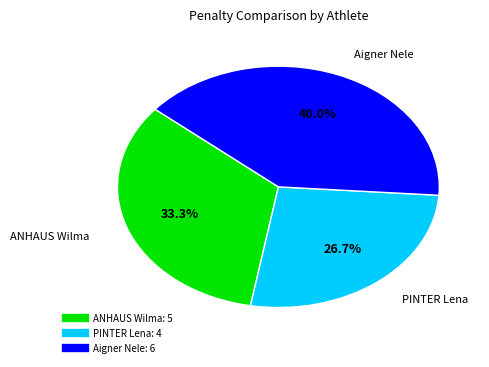

To the nearest percent, what is the average slice percentage?

33%